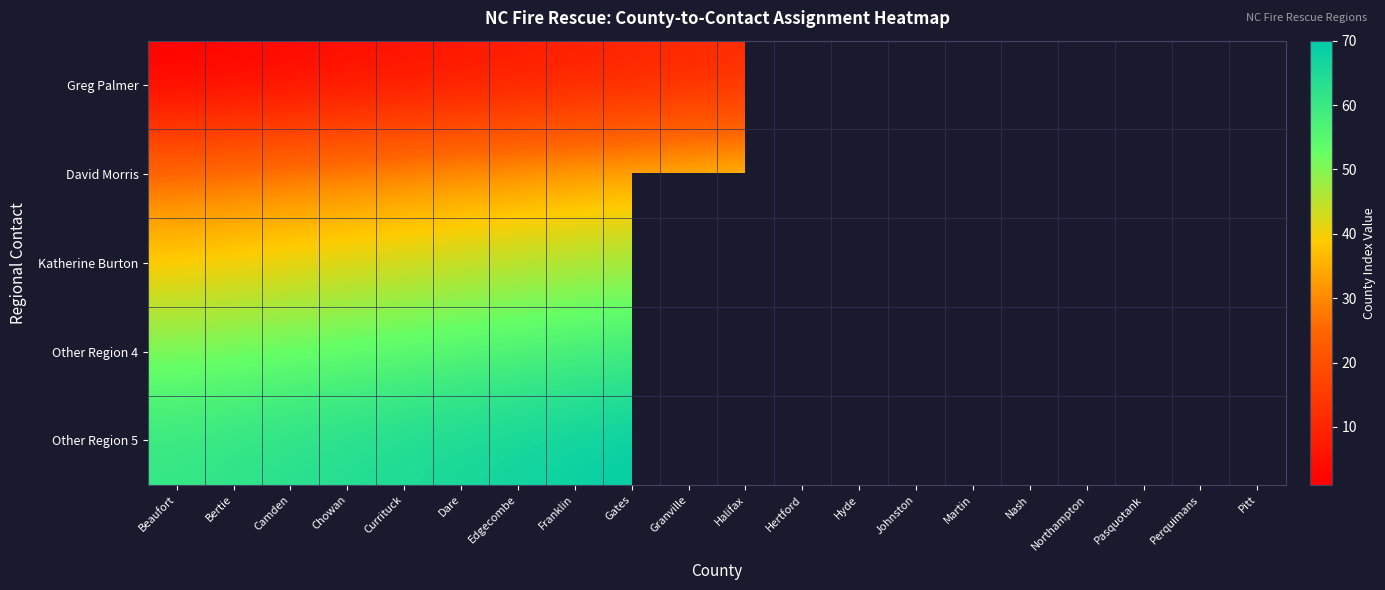

Rank the series by their maximum value, from lowest to highest.

Greg Palmer, David Morris, Katherine Burton, Other Region 4, Other Region 5